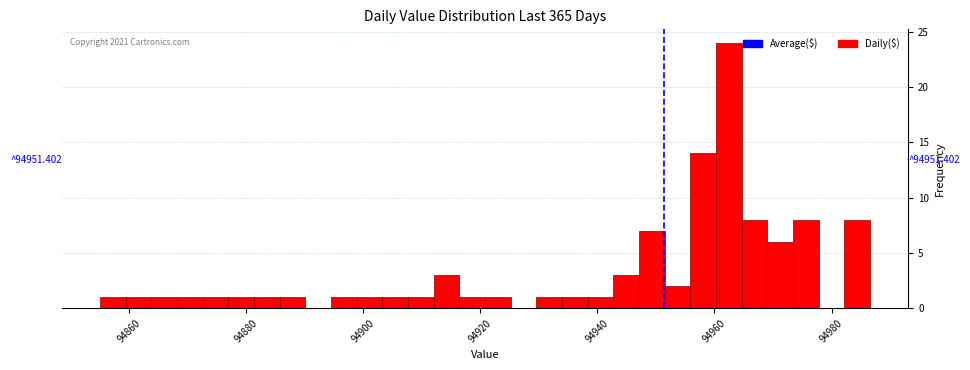

Read against the x-axis, roughly where is the centre of the tallest bar?

94962